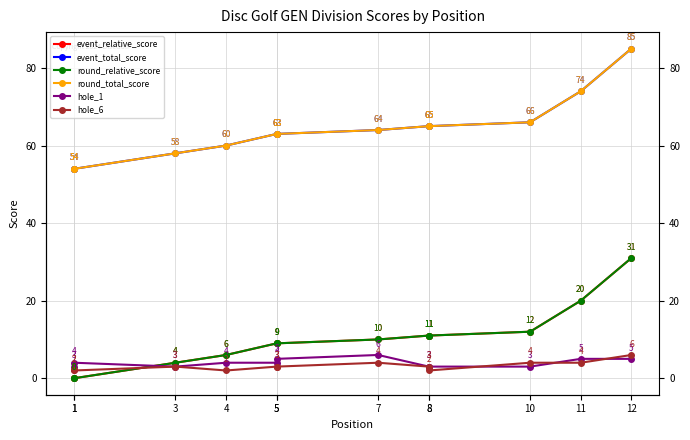

Which category has the highest value in the hole_6 series?

12